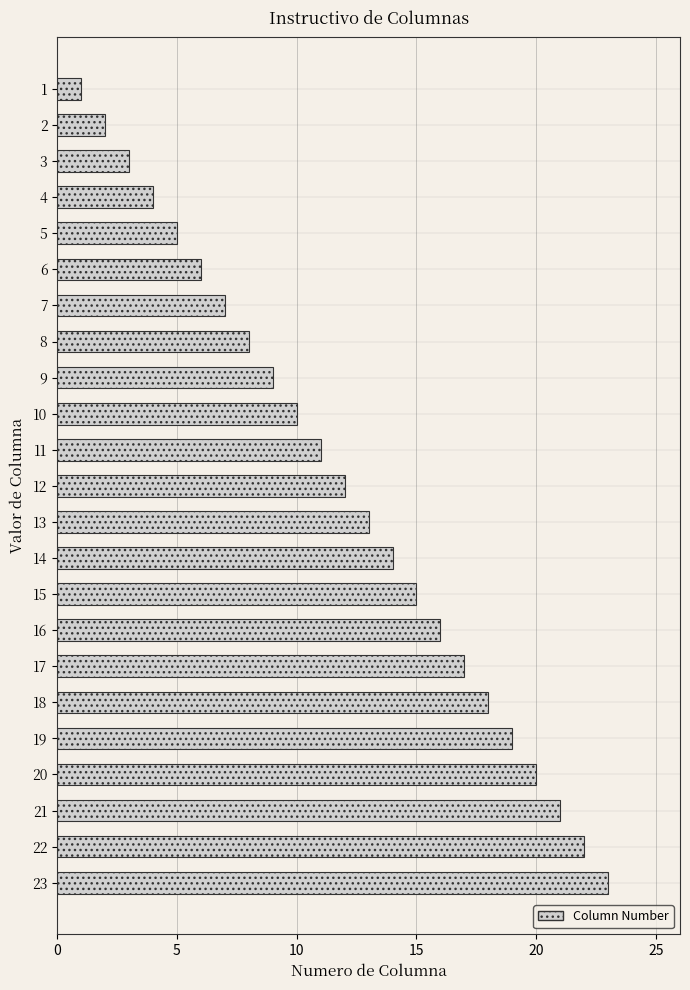

Which category has the highest value across all series?

23